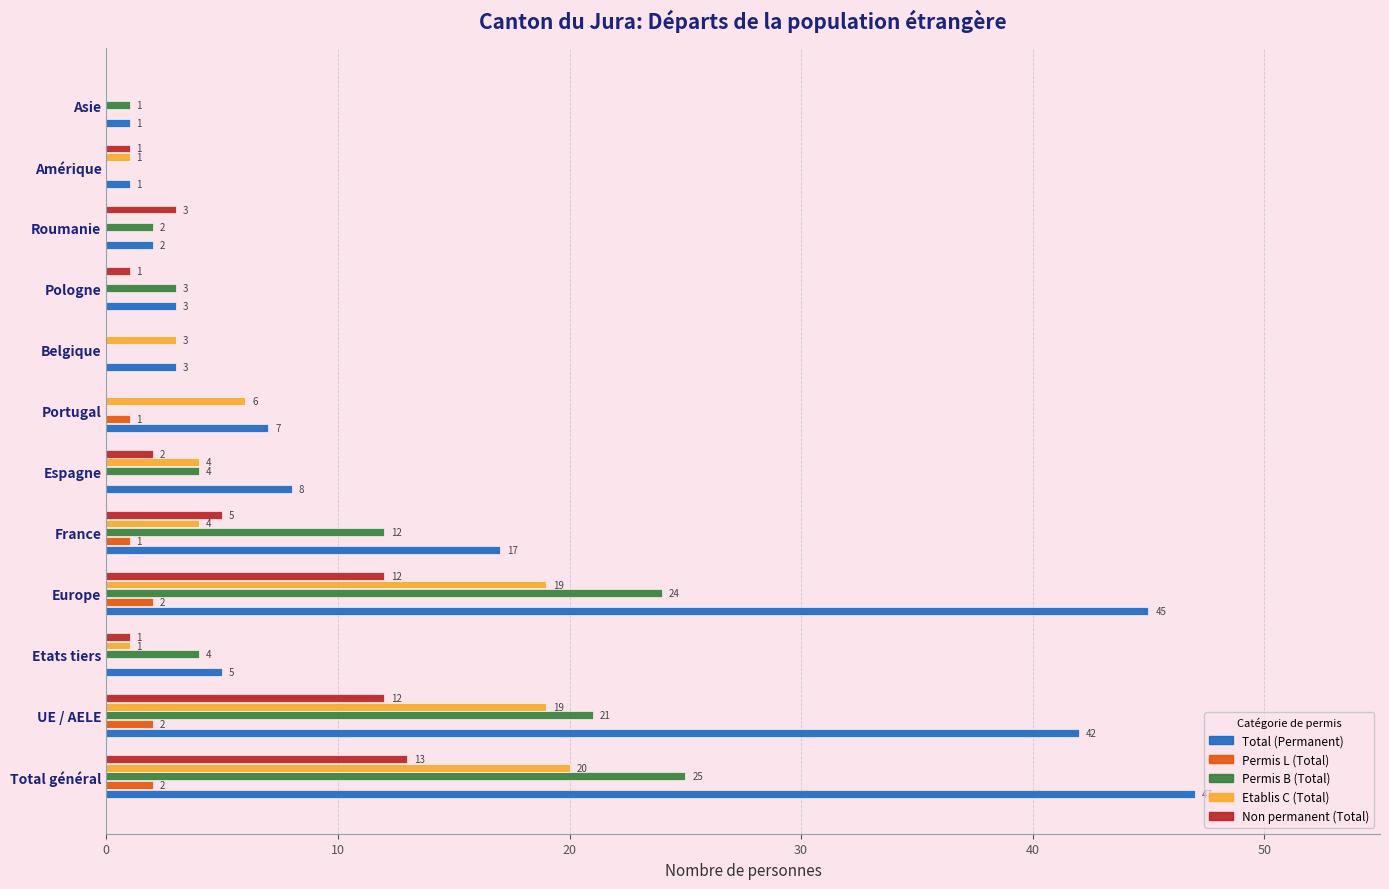

How many Permis L (Total) values are between 0 and 2?

12